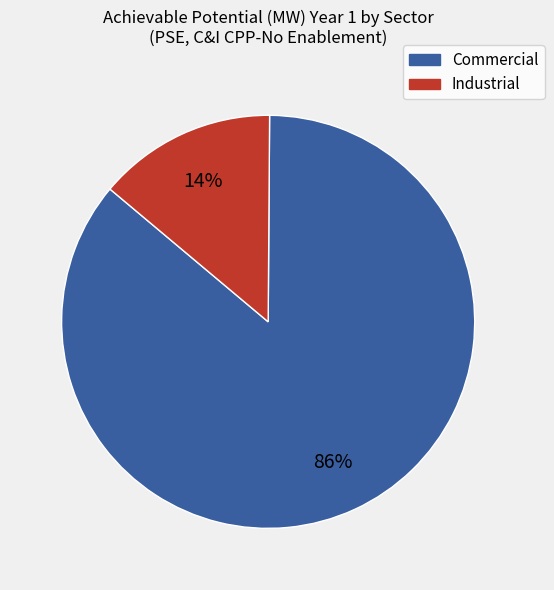

To the nearest percent, what is the average slice percentage?

50%